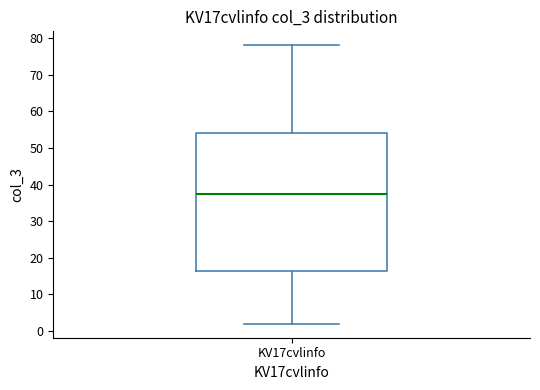

Where does the upper whisker of the box for KV17cvlinfo end on the y-axis? The values are not printed on the chart, so give them approximately, as read against the axis.

78